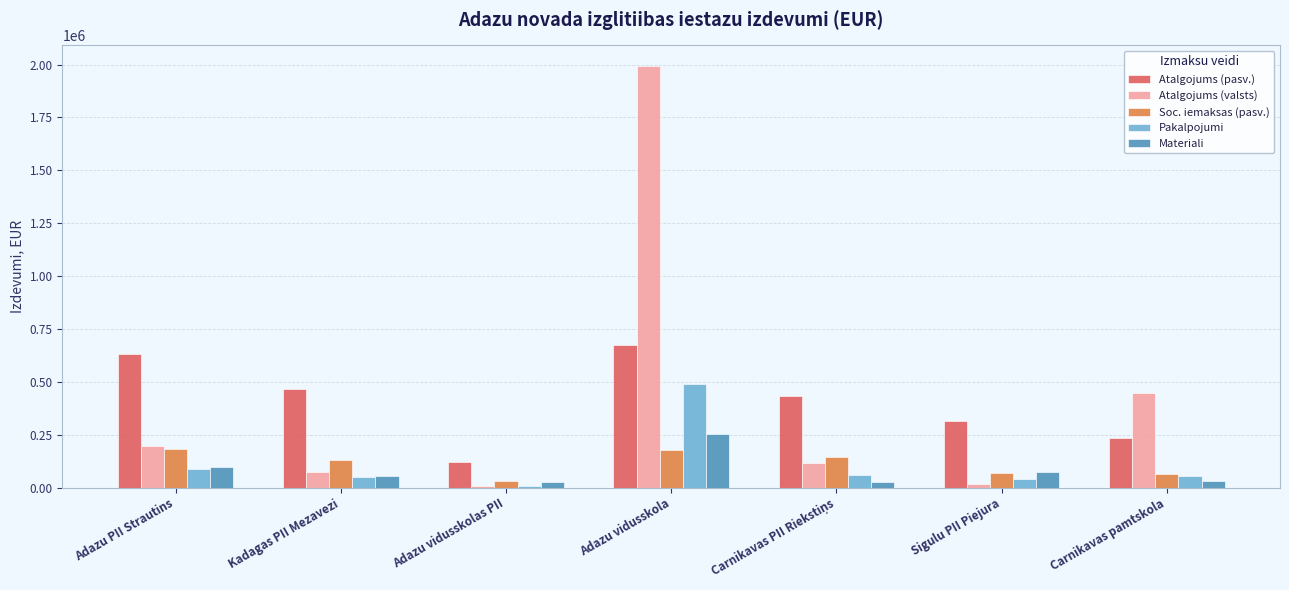

What is the sum of the Materiali values at Adazu vidusskola and Carnikavas pamtskola?

284123.4